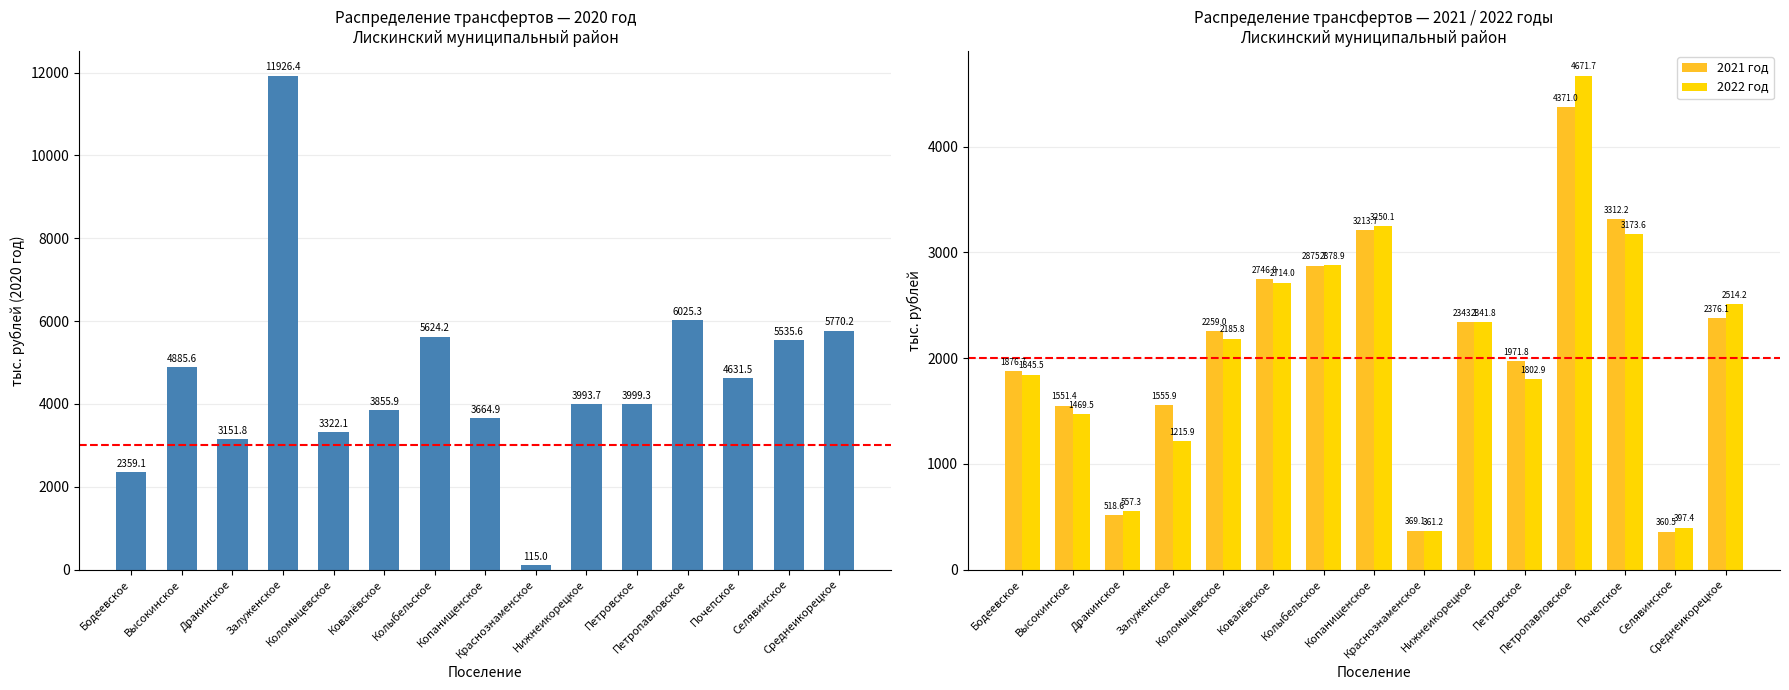

At Петровское, list the series in order from largest to smallest.

2020 год, 2021 год, 2022 год